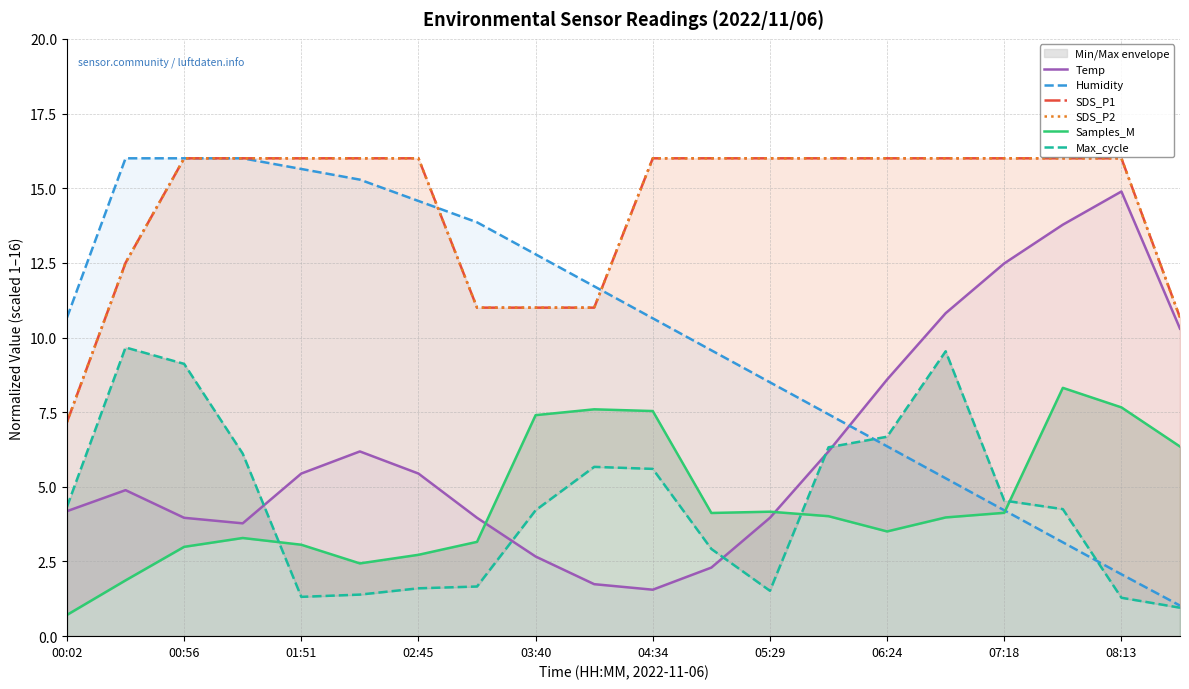

Which series ends up on top after the final intersection of Max_cycle and Humidity?

Humidity